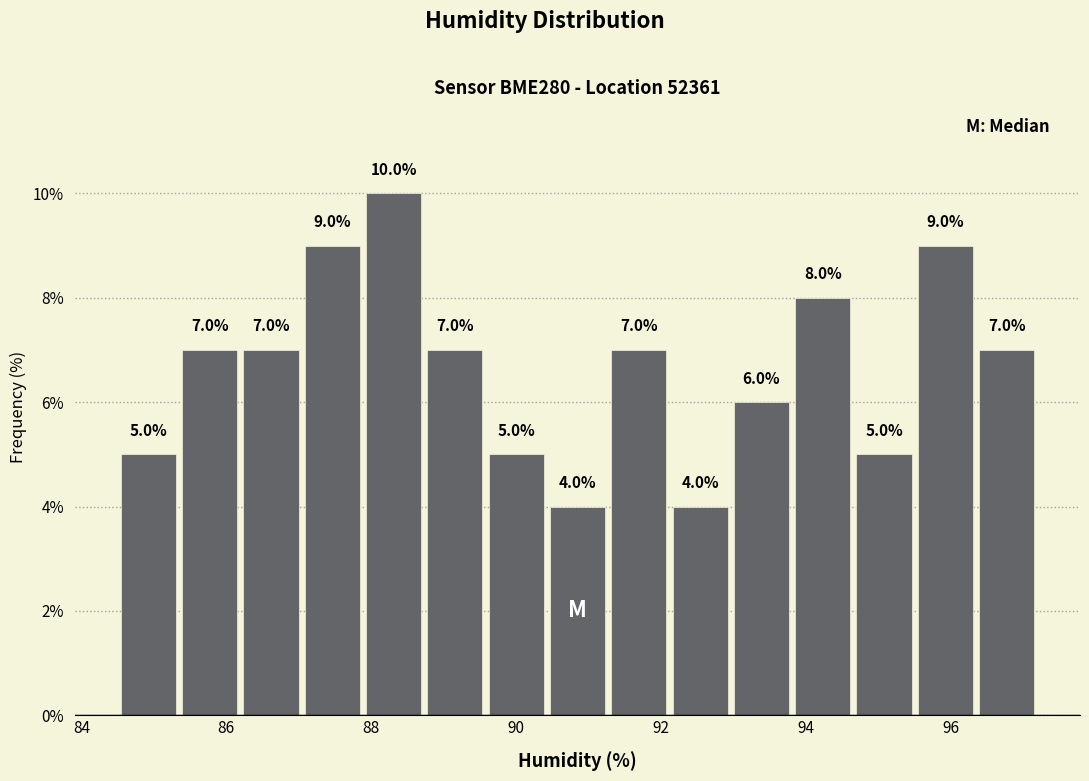

What is the height of the bar covering 94.6 to 95.6 on the x-axis? The bar edges are not printed on the chart, so give them approximately, as read against the axis.

5.0